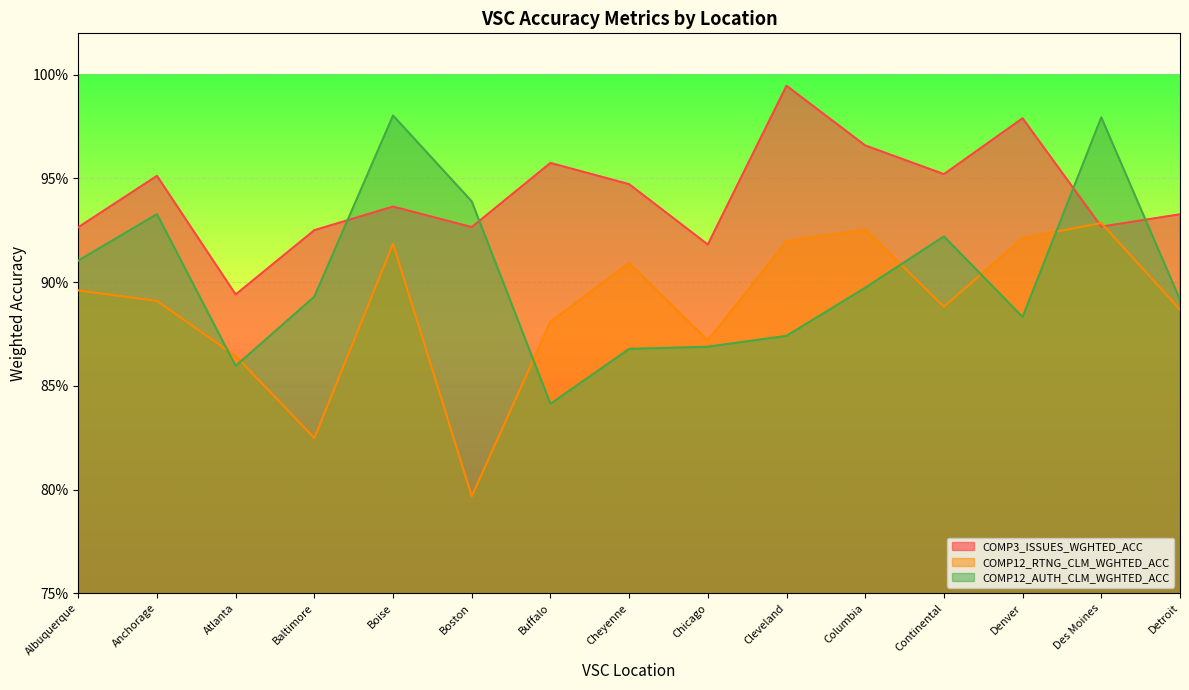

What is the difference between the maximum and minimum values in the COMP12_AUTH_CLM_WGHTED_ACC series?

0.1